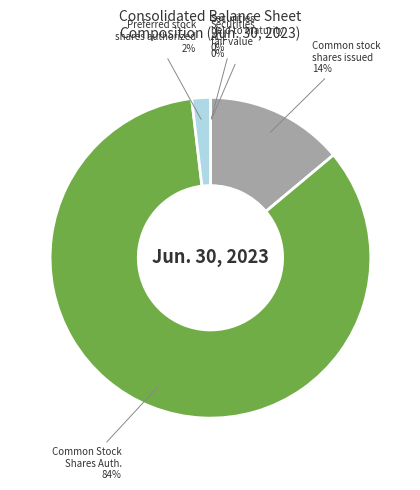

To the nearest percent, what is the difference between the largest and smallest slice percentages?

84%